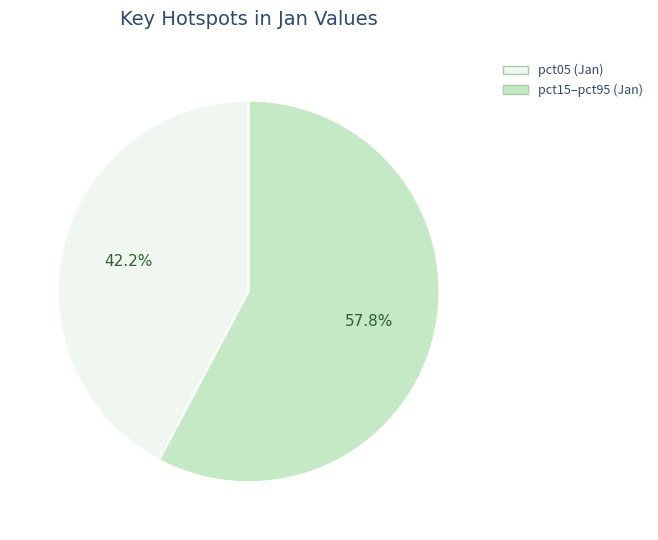

Does any single category account for the majority?

Yes